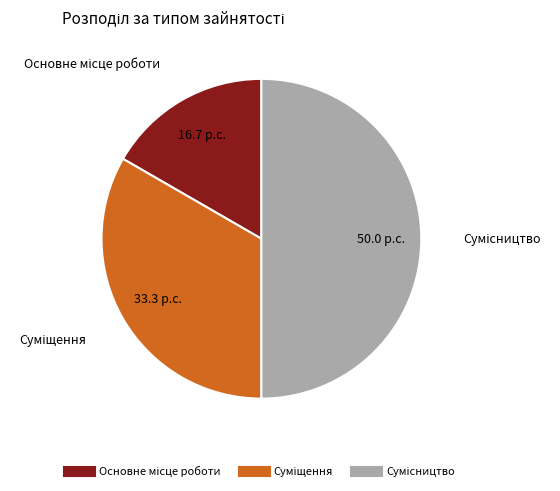

How many slices are in this pie chart?

3